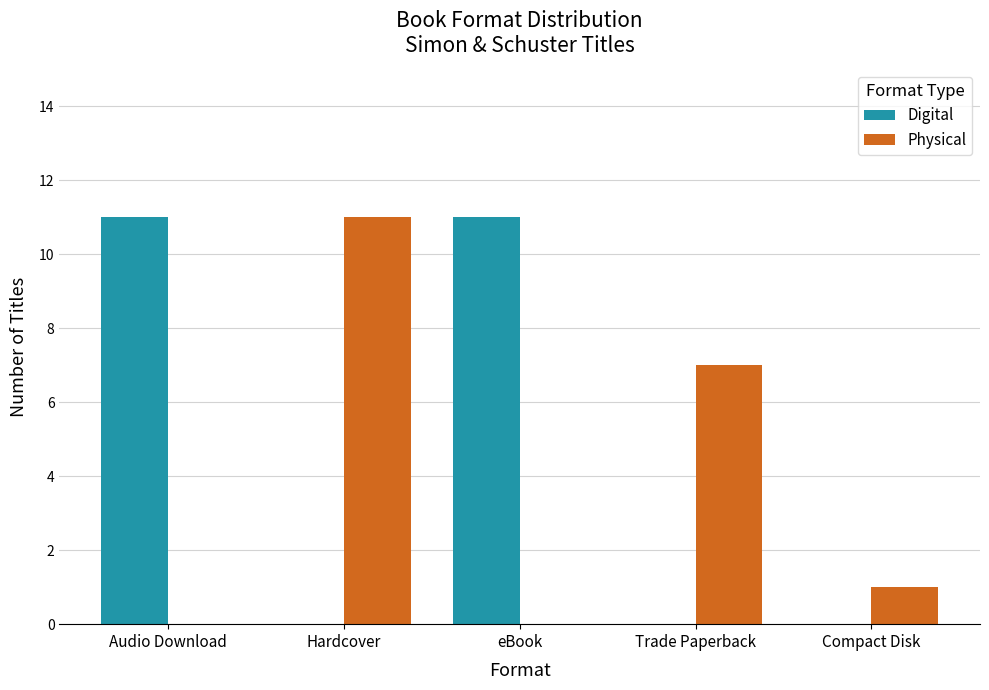

What is the sum of all Digital values?

22